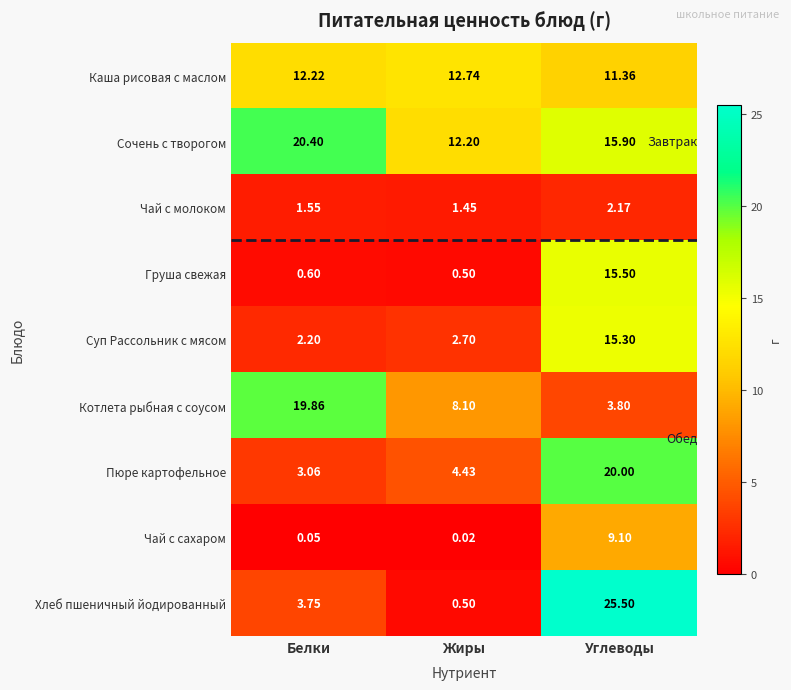

How many values in the Пюре картофельное series are below 4?

1